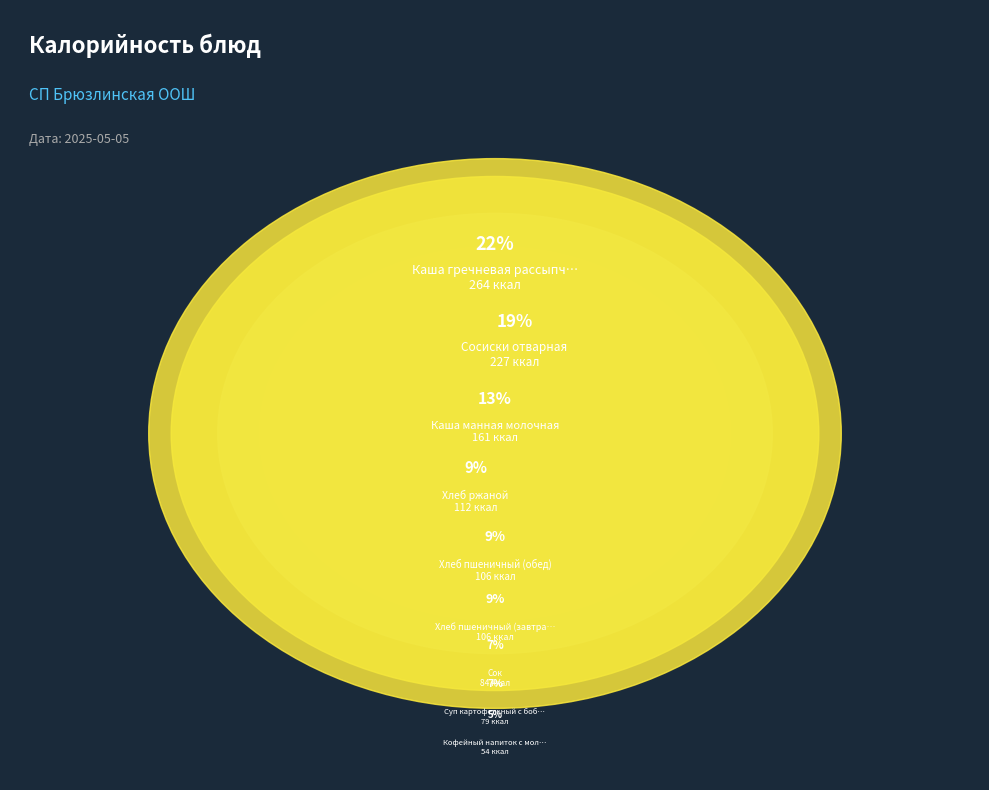

Is it true that Хлеб пшеничный (завтрак) is 9% of the pie?

True